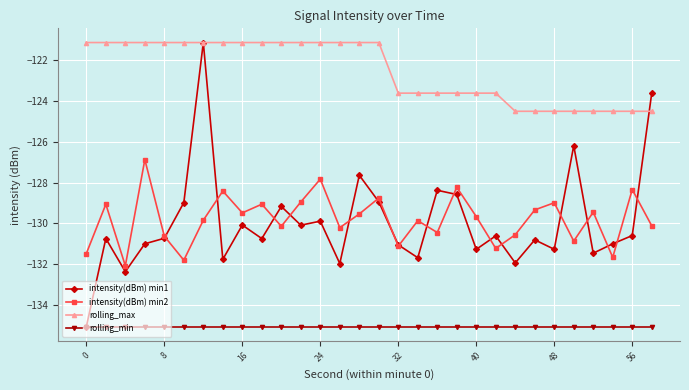

What is the maximum value shown in the chart?

-121.1